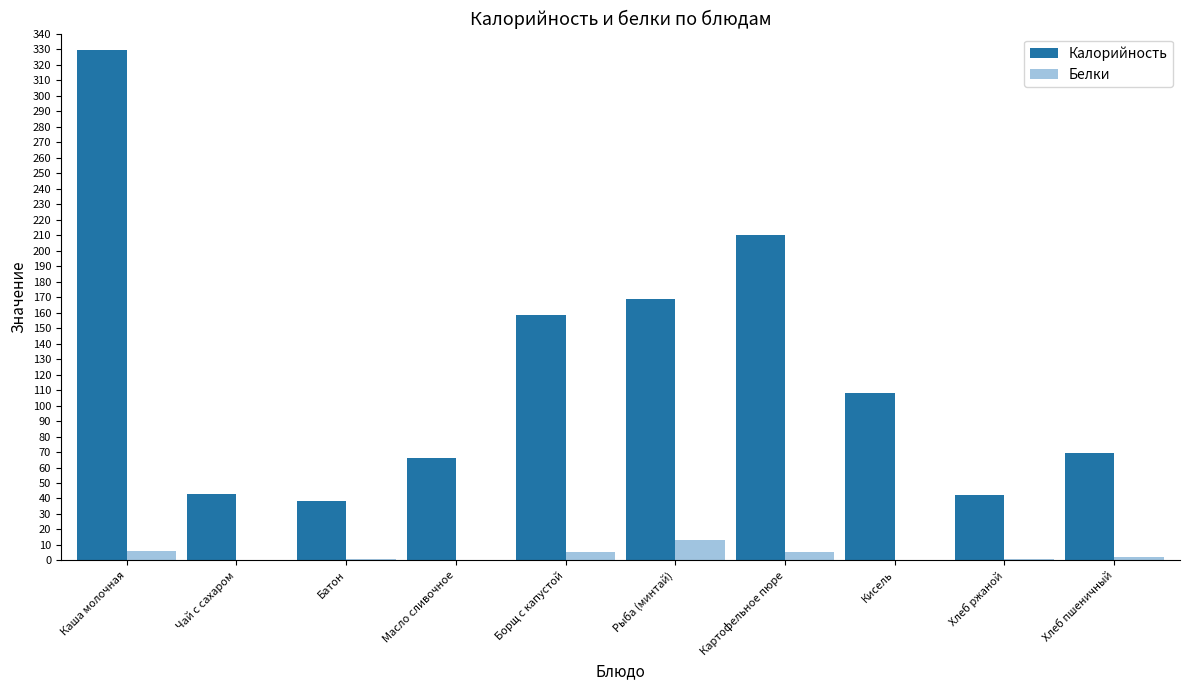

Which category has the highest value in the Белки series?

Рыба (минтай)